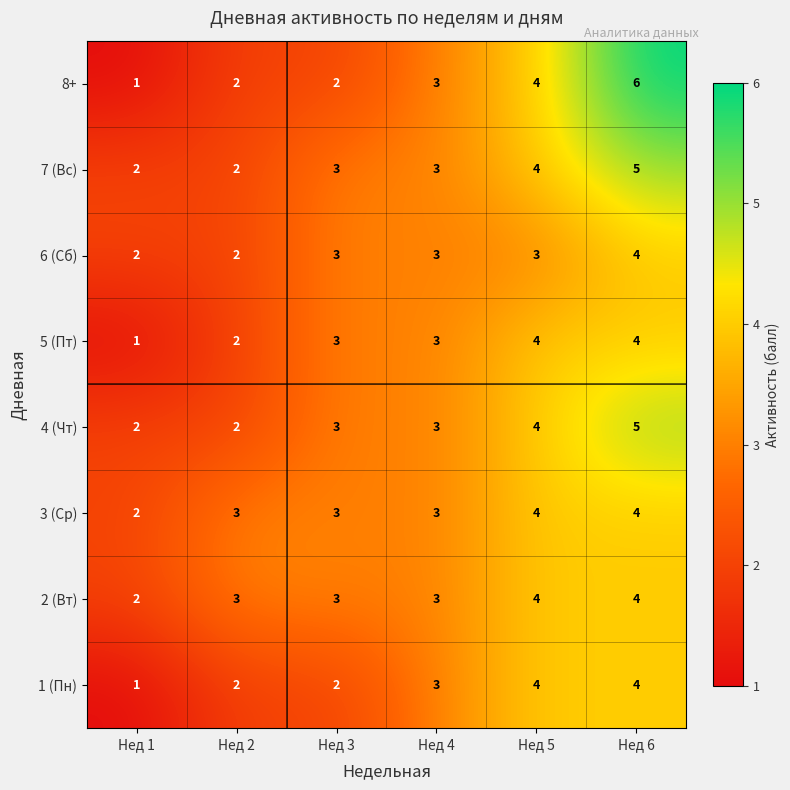

True or false: 6 (Сб) has a value of 4 at Нед 4.

False